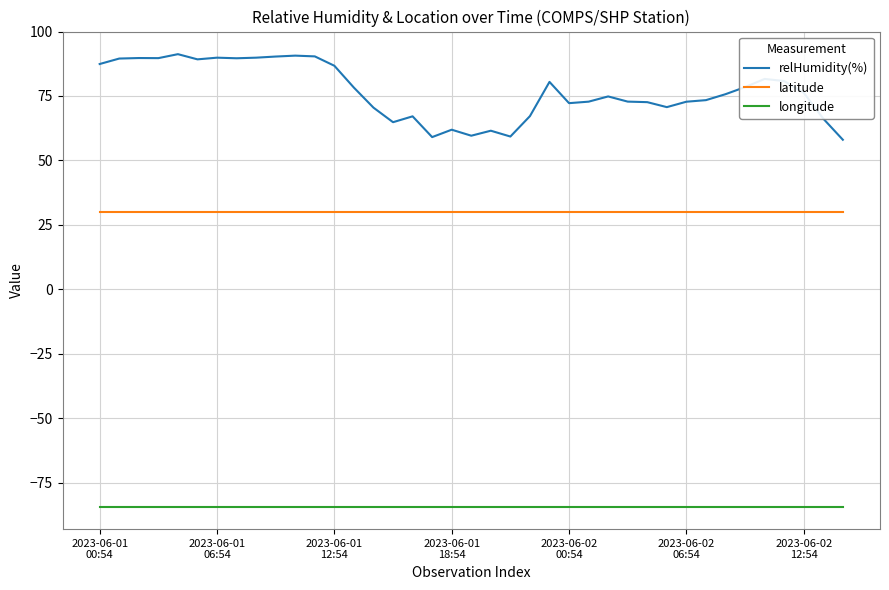

What are all the series names shown in the legend?

relHumidity(%), latitude, longitude